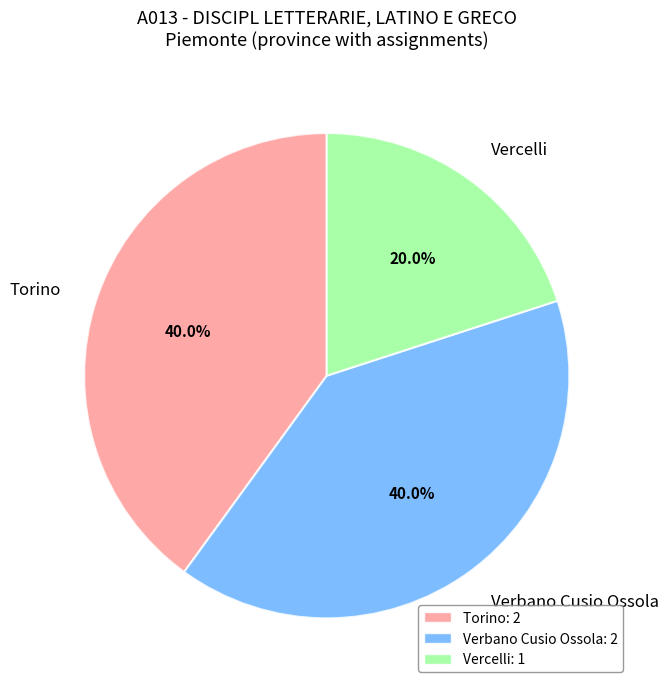

To the nearest percent, what is the combined percentage of Verbano Cusio Ossola and Vercelli?

60%